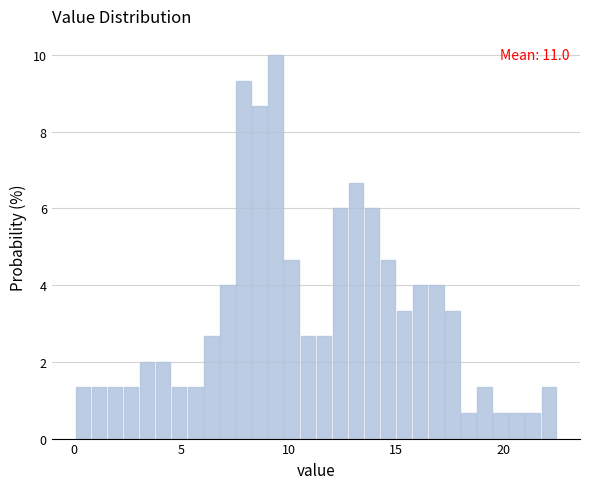

Around what value on the x-axis is the tallest bar? Give the approximate position of its centre, as read against the axis.

9.5